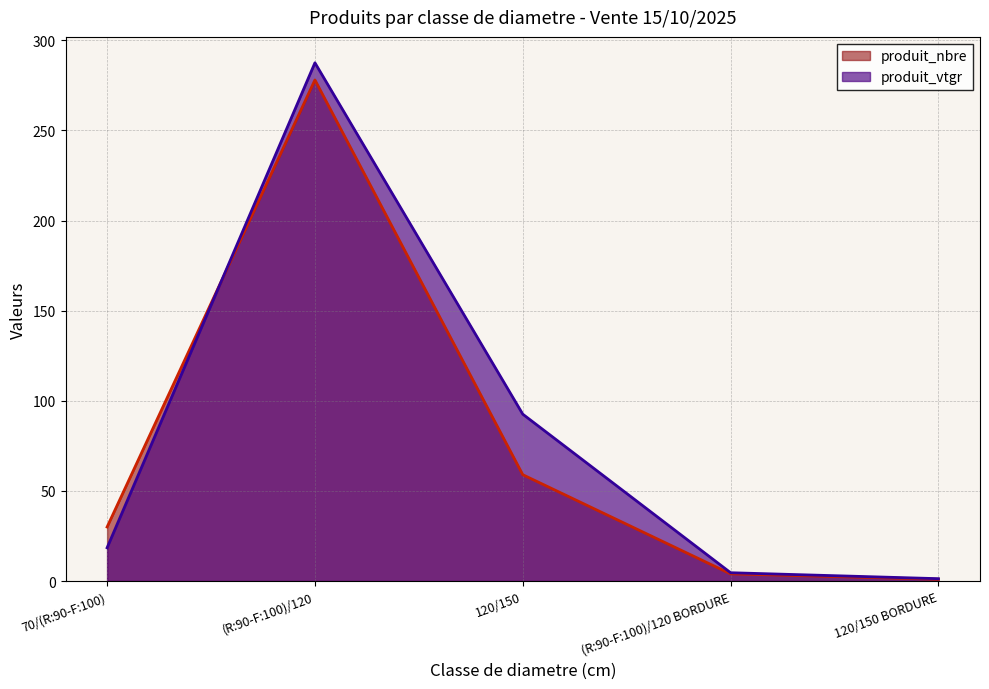

How many values in the produit_vtgr series exceed 18?

3